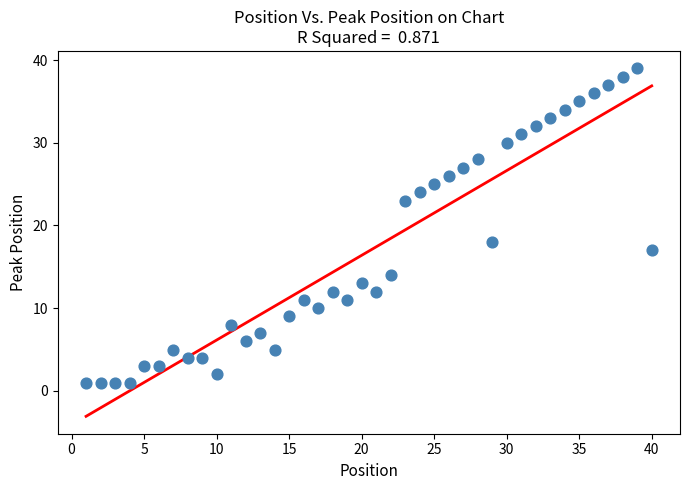

What Y value in the scatter plot is closest to 20?

18